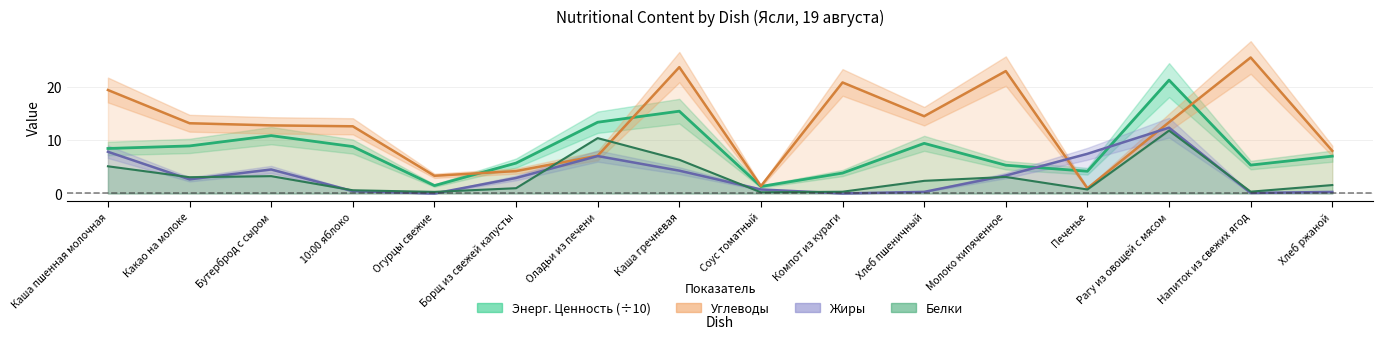

Reading left to right, transcribe all the data shown in this chart.

Энерг. Ценность: 8.4	8.9	10.8	8.8	1.5	5.7	13.4	15.4	1.3	3.8	9.4	5.3	4.2	21.3	5.3	7.0
Белки: 5.1	3.0	3.2	0.6	0.3	1.0	10.4	6.3	0.2	0.3	2.4	3.1	0.8	11.8	0.3	1.6
Углеводы: 19.4	13.2	12.8	12.6	3.3	4.2	7.1	23.7	1.4	20.8	14.5	22.9	1.0	13.4	25.5	8.0
Жиры: 7.8	2.6	4.5	0.5	0.0	2.9	7.0	4.3	0.8	0.0	0.3	3.4	7.4	12.3	0.1	0.3